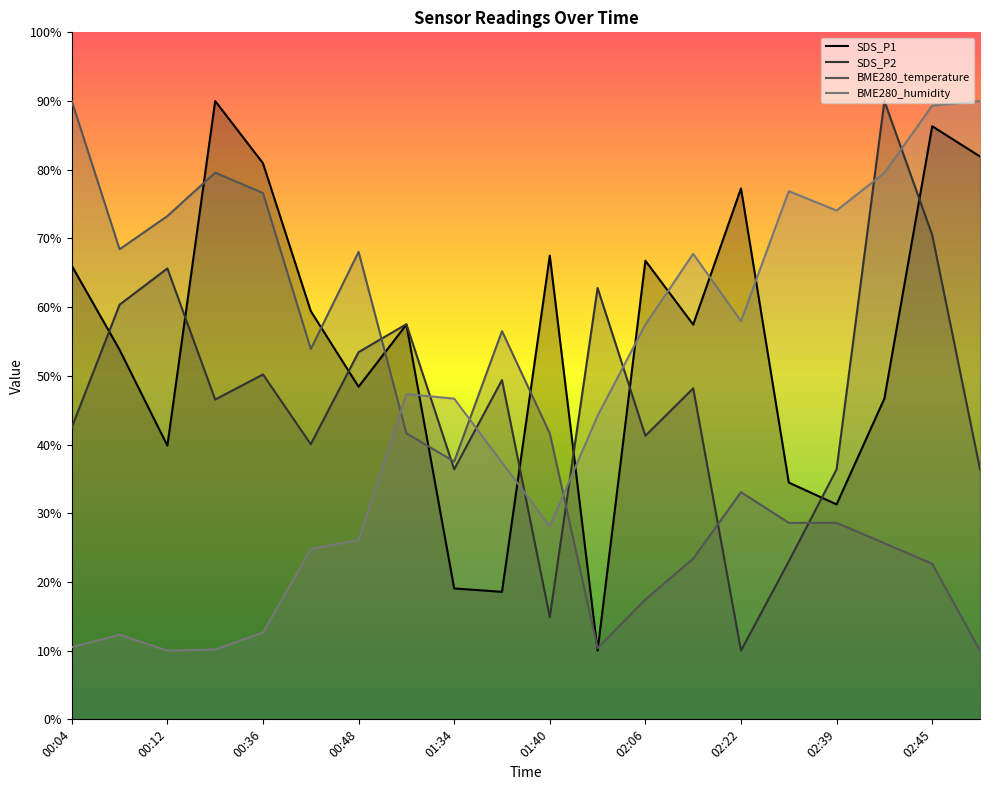

True or false: BME280_temperature has a value of 2.3 at 02:57.

False